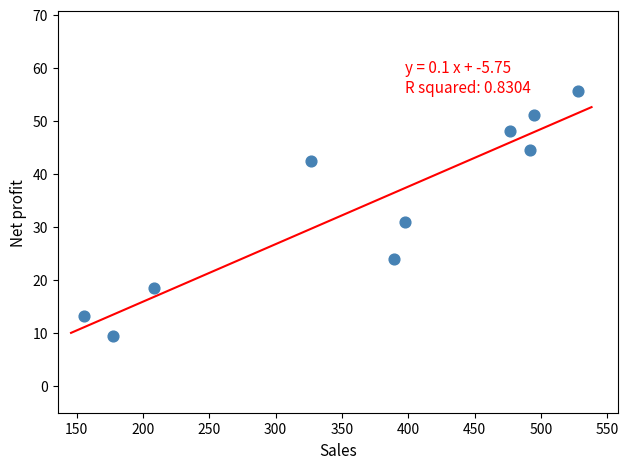

What Y value in the scatter plot is closest to 32?

31.0